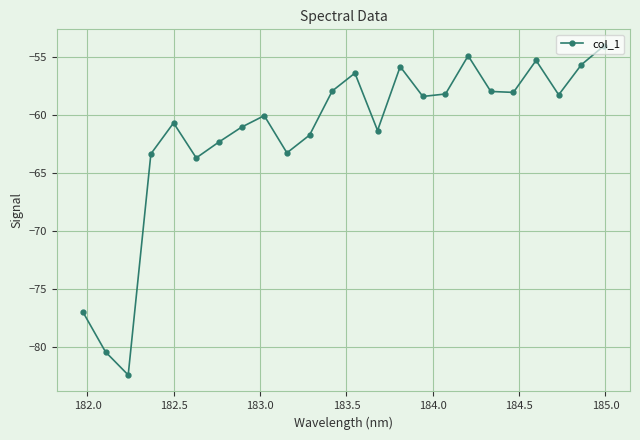

How many series are shown in this chart?

1